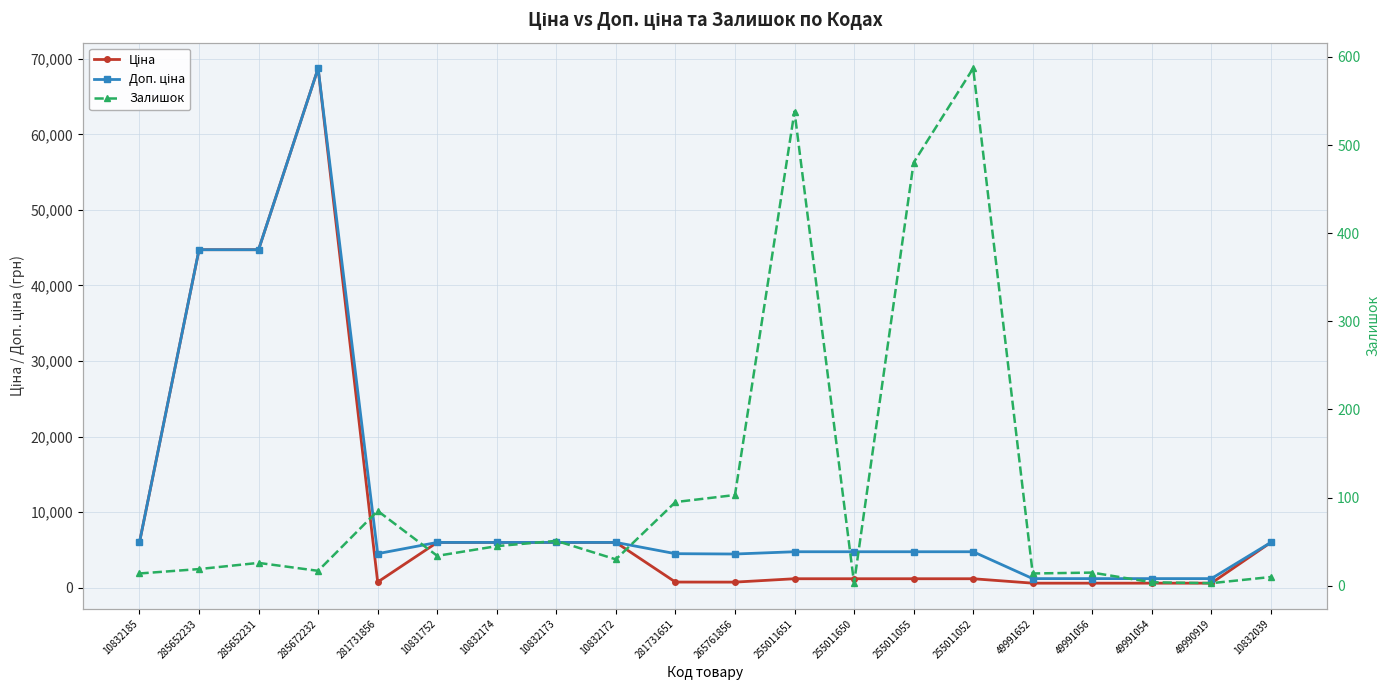

How many data points in Ціна are above 1190?

13